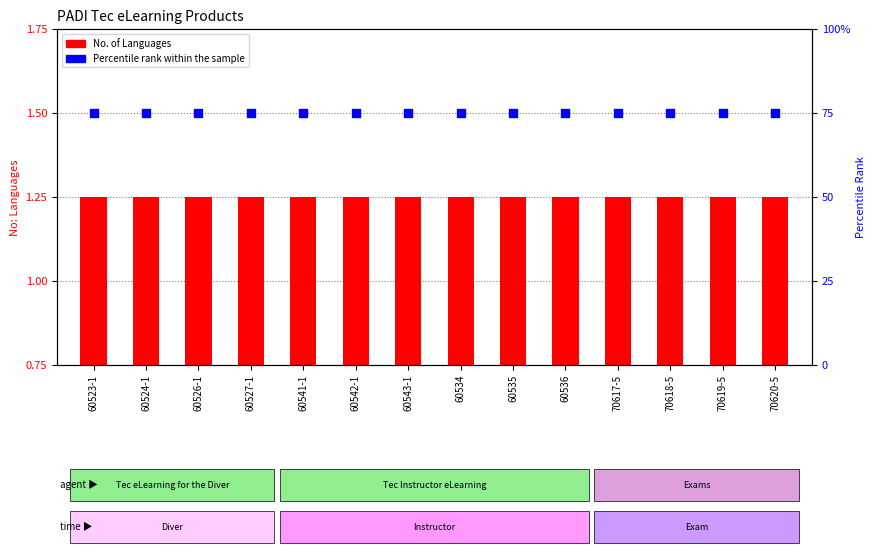

At how many categories does at least one series exceed 63?

14